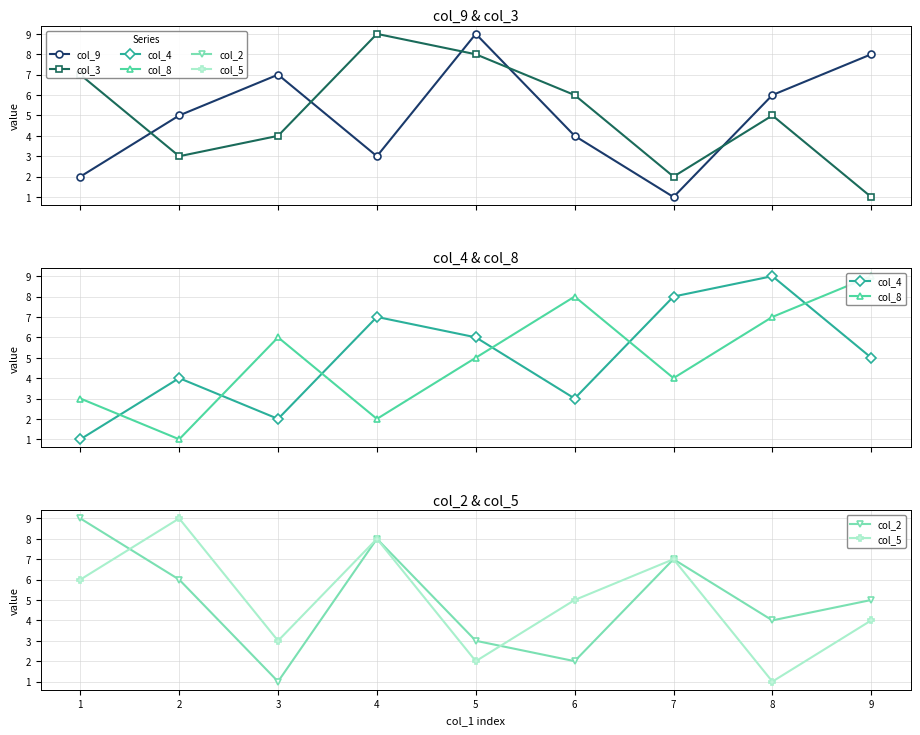

Which label corresponds to the largest value in the chart?

5